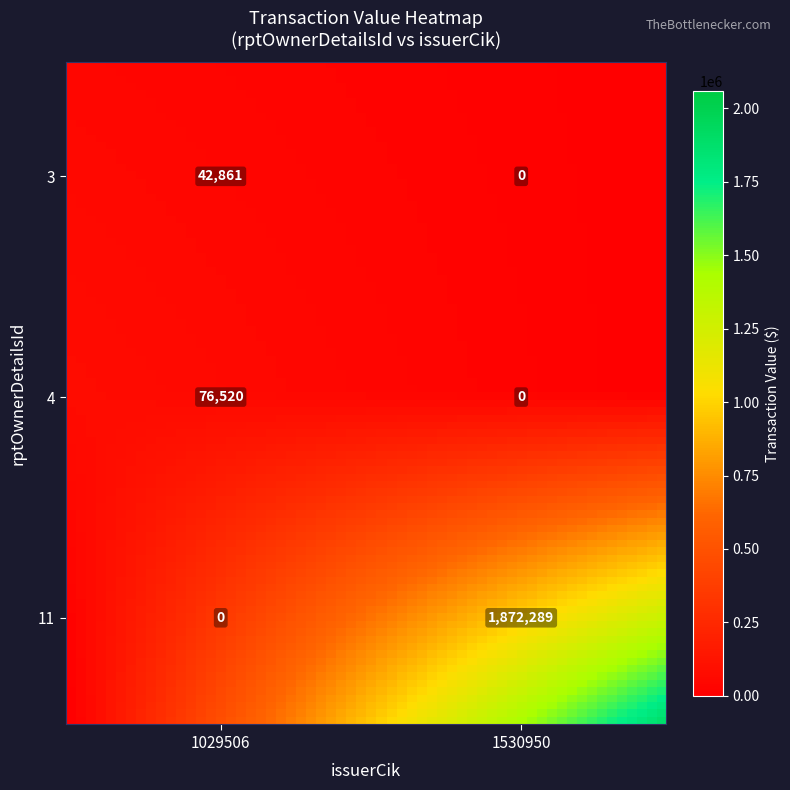

Which has a higher value, 1530950 or 1029506?

1029506